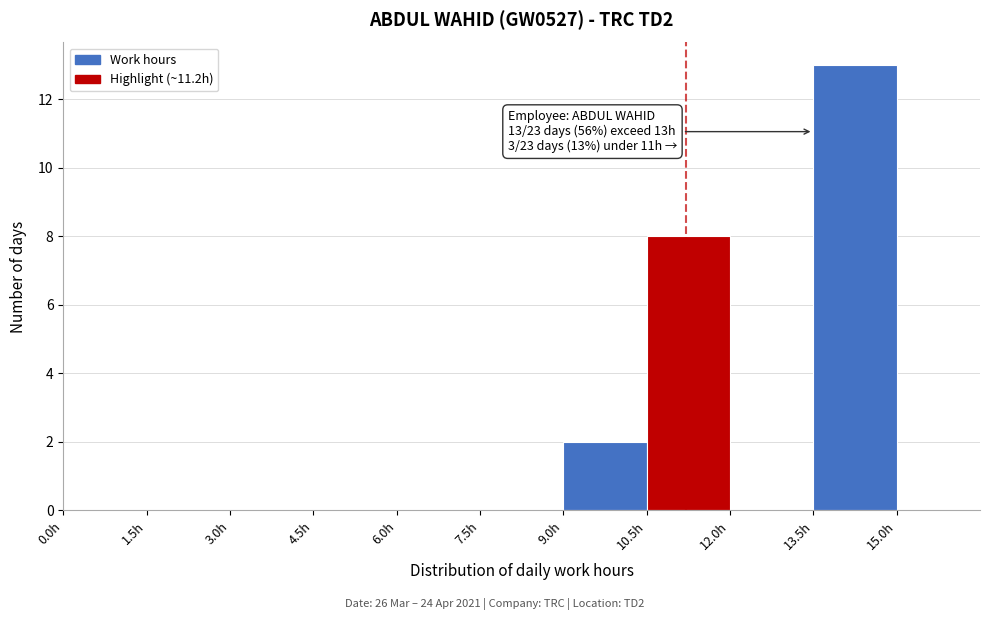

Over which range of the x-axis is the bar tallest?

13.5 to 15.0